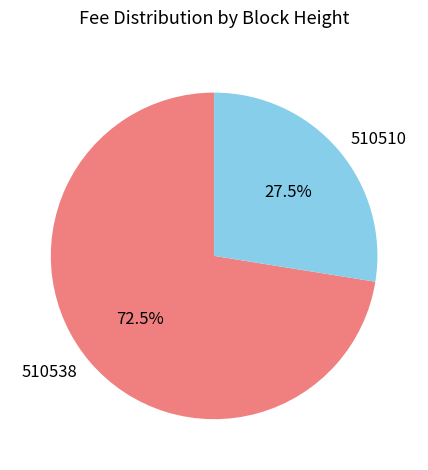

Rank the categories by value from lowest to highest.

510510, 510538